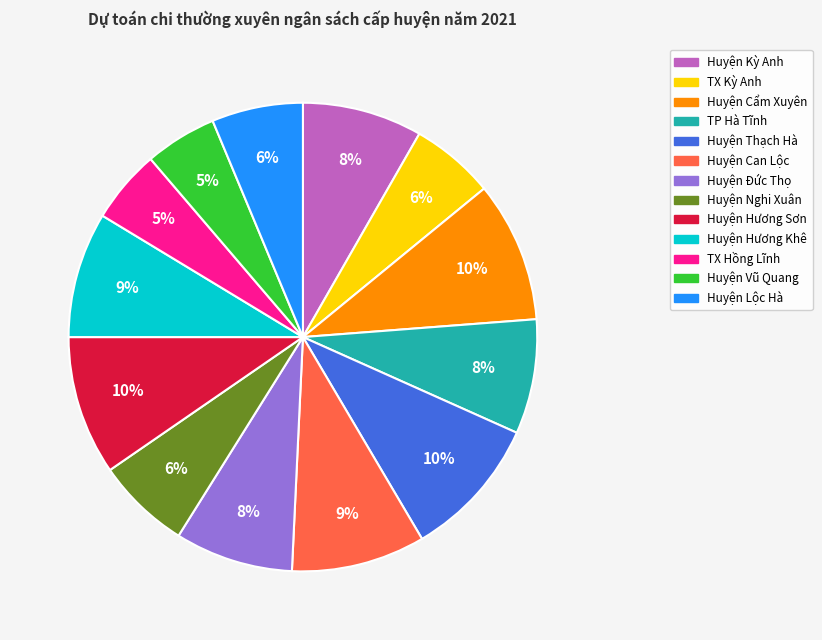

What percentage is the TX Hồng Lĩnh slice, to the nearest percent?

5%